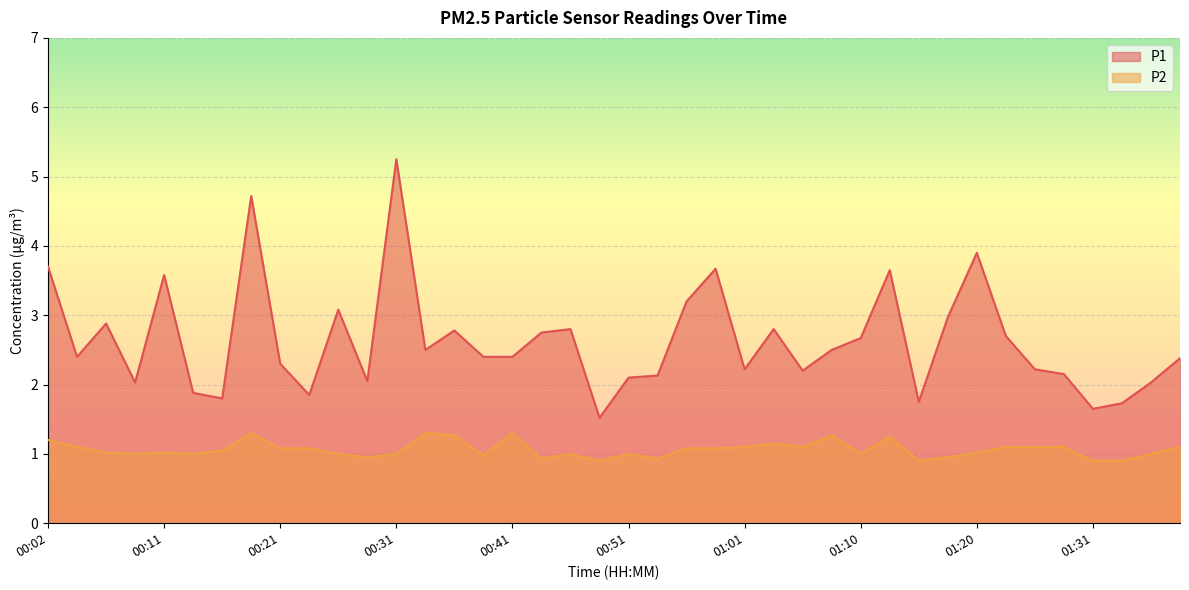

What is the sum of all P2 values?

42.5